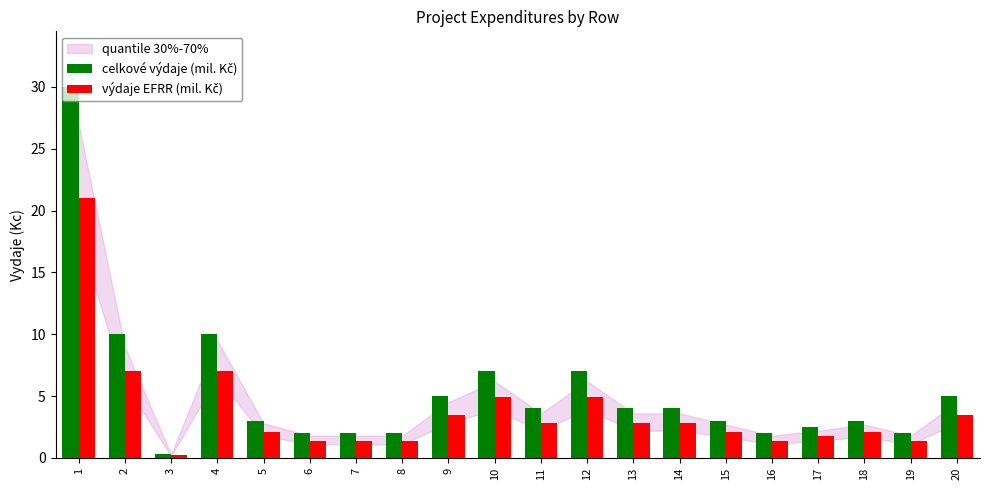

What is the spread (max minus min) of values at 1?

9.0